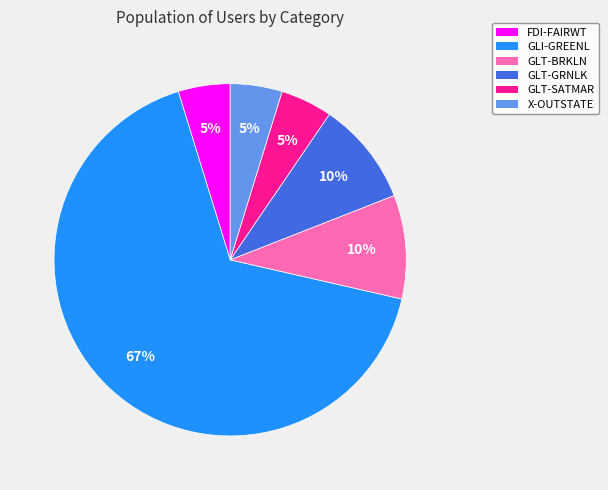

Combined, do GLT-BRKLN and X-OUTSTATE account for over 50%?

No